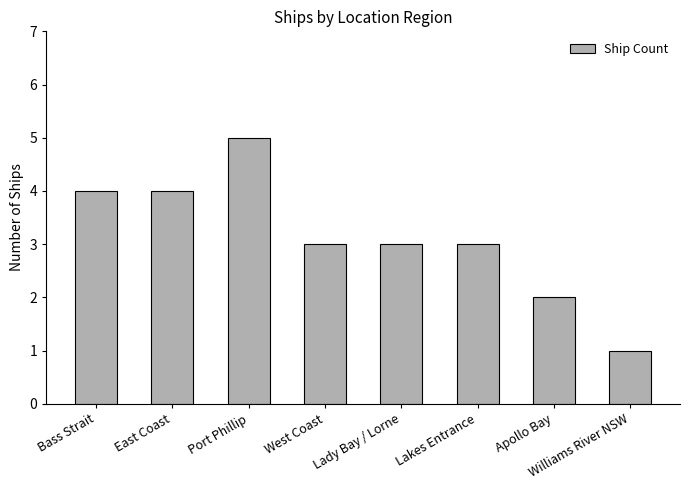

What is the label of the 8th bar from the right?

Bass Strait